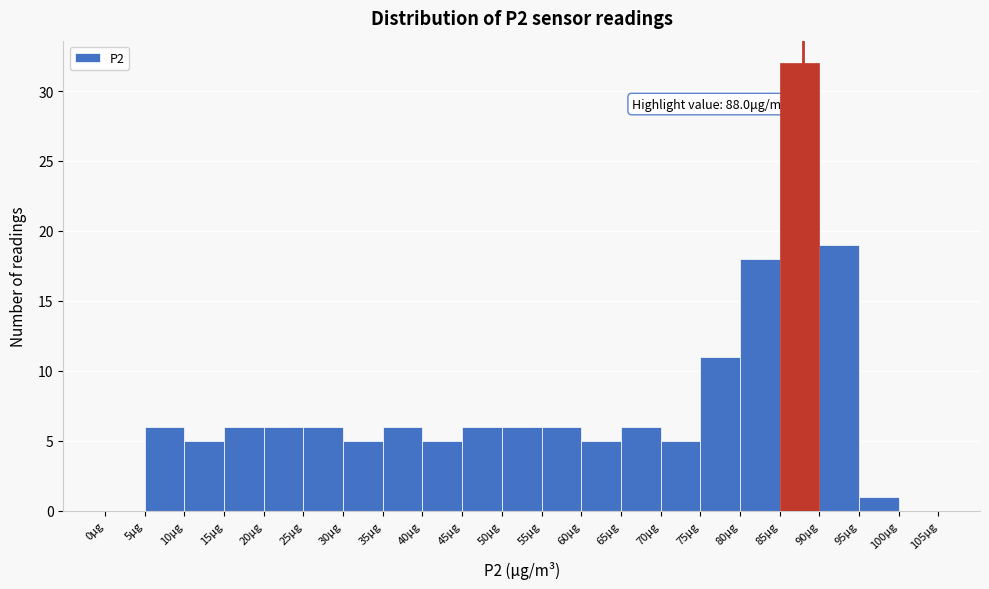

Over which range of the x-axis is the bar tallest?

85 to 90